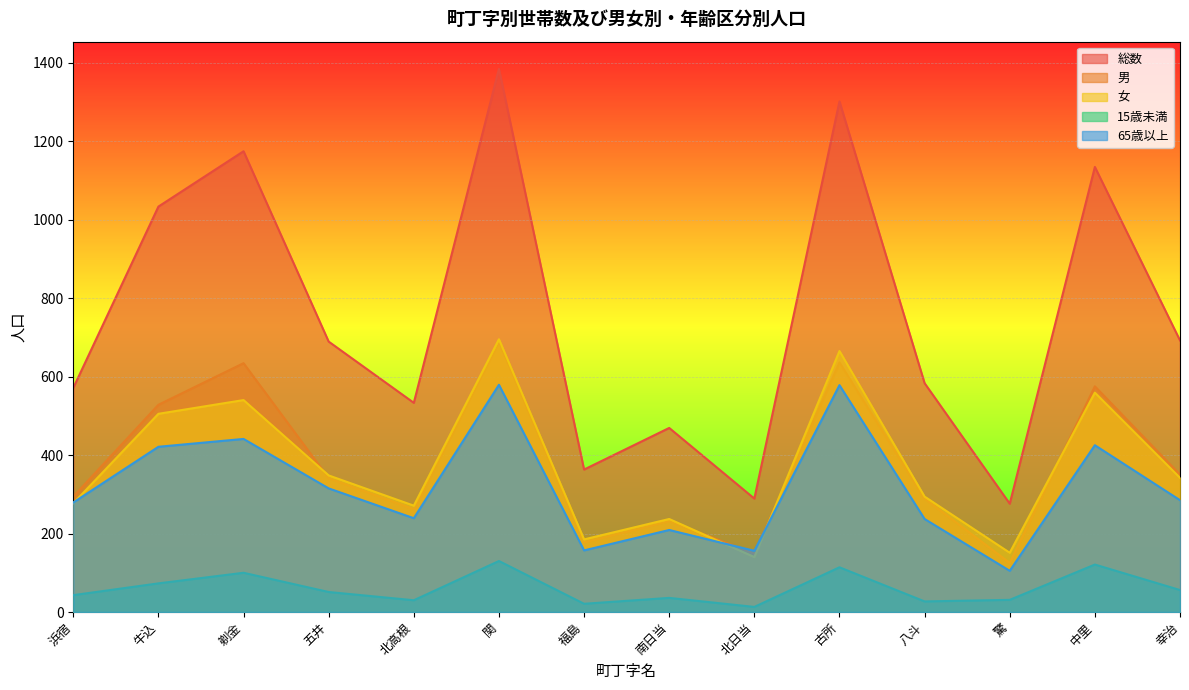

How many interior local valleys does the 65歳以上 series have?

4